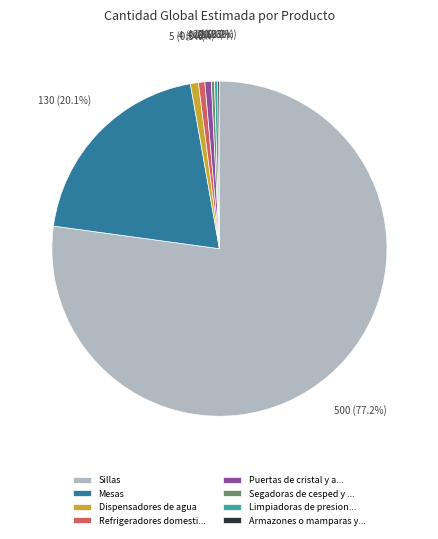

Between Sillas and Mesas, which is larger?

Sillas